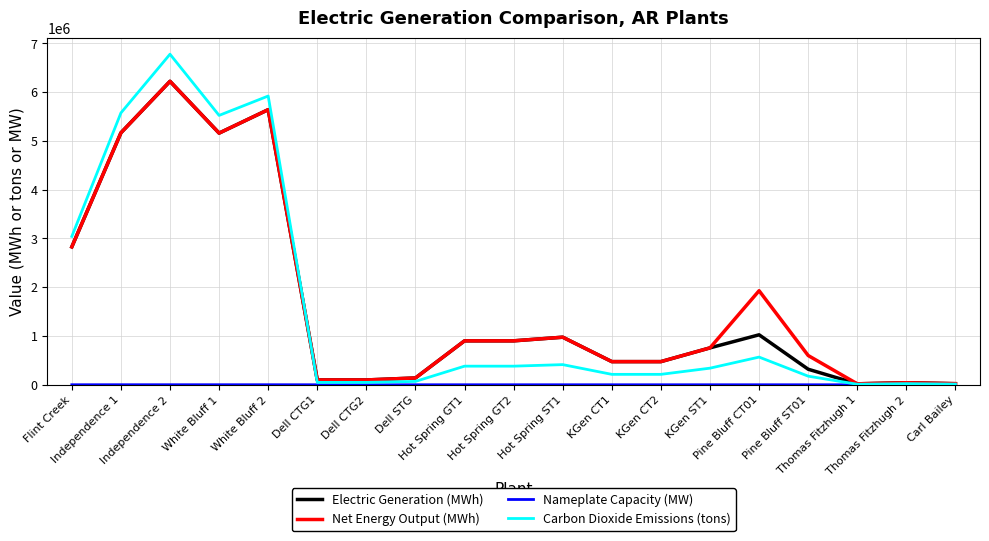

Which series has the largest range (max minus min)?

Carbon Dioxide Emissions (tons)